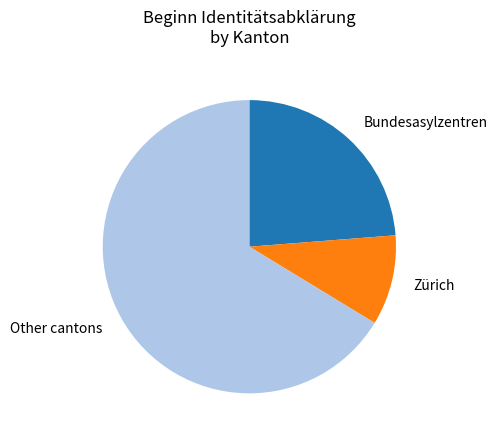

Which has a higher value, Bundesasylzentren or Zürich?

Bundesasylzentren